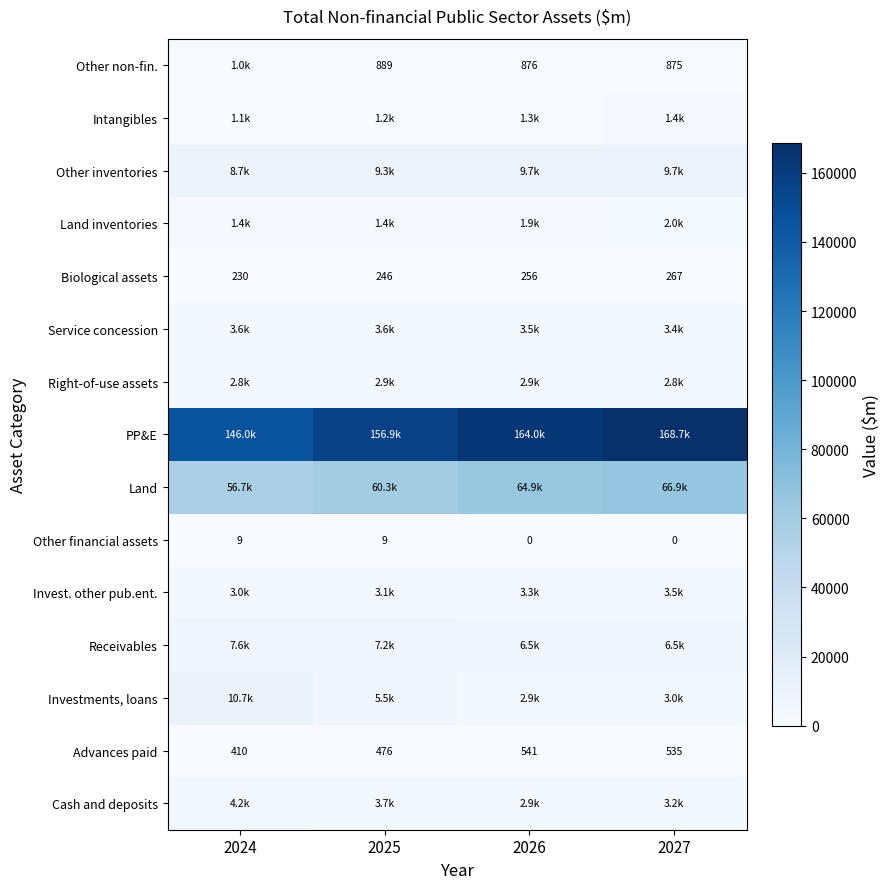

How many series are shown in this chart?

15